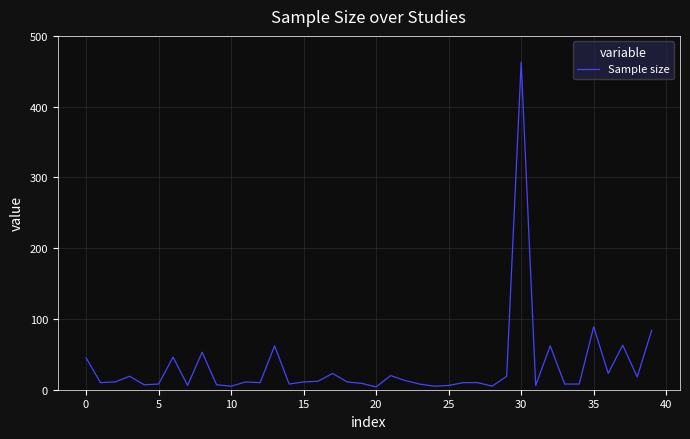

What is the greatest value displayed?

463